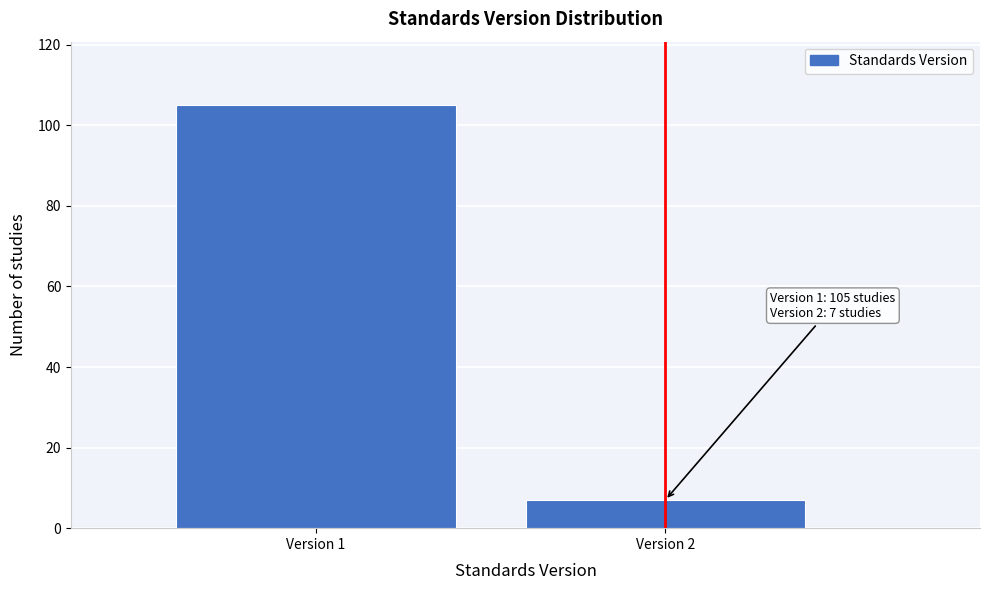

Reading left to right, transcribe all the data shown in this chart.

105	7